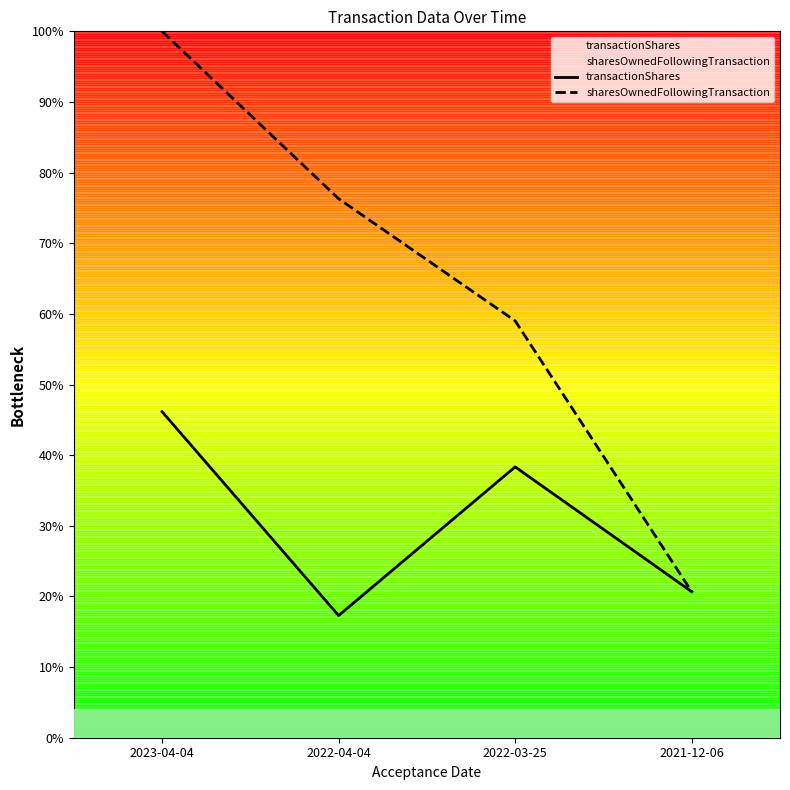

What is the minimum value shown in the chart?

17.3